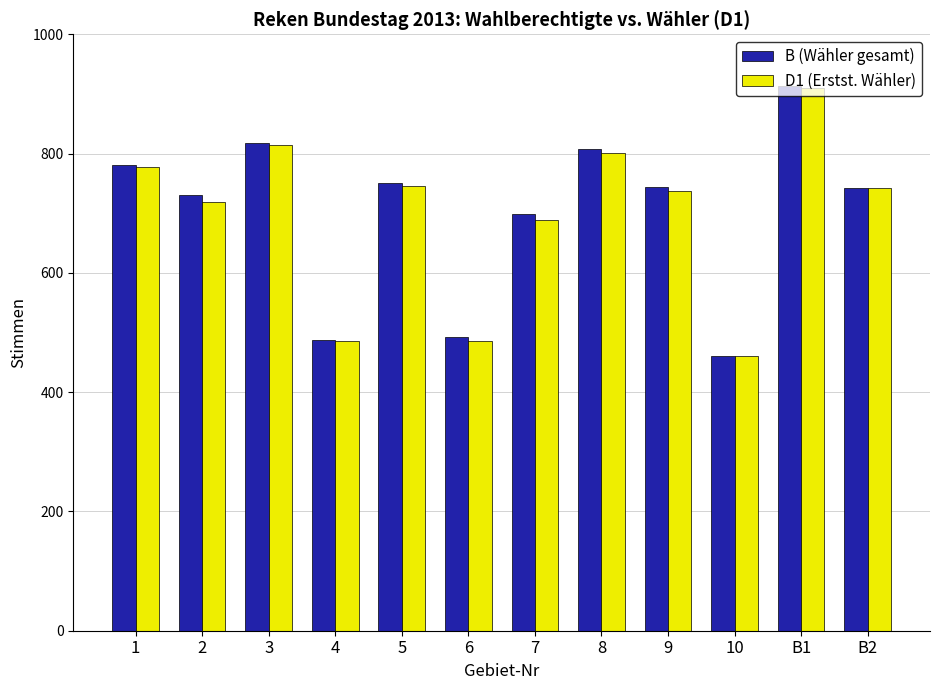

Where does the D1 (Erstst. Wähler) series first go above 742?

1